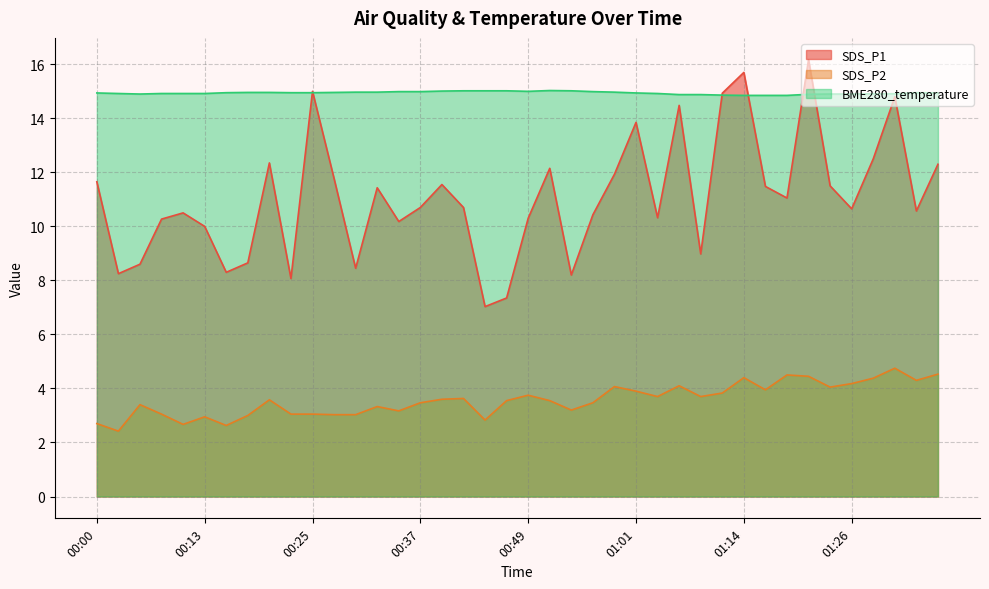

At how many categories does at least one series exceed 4?

40